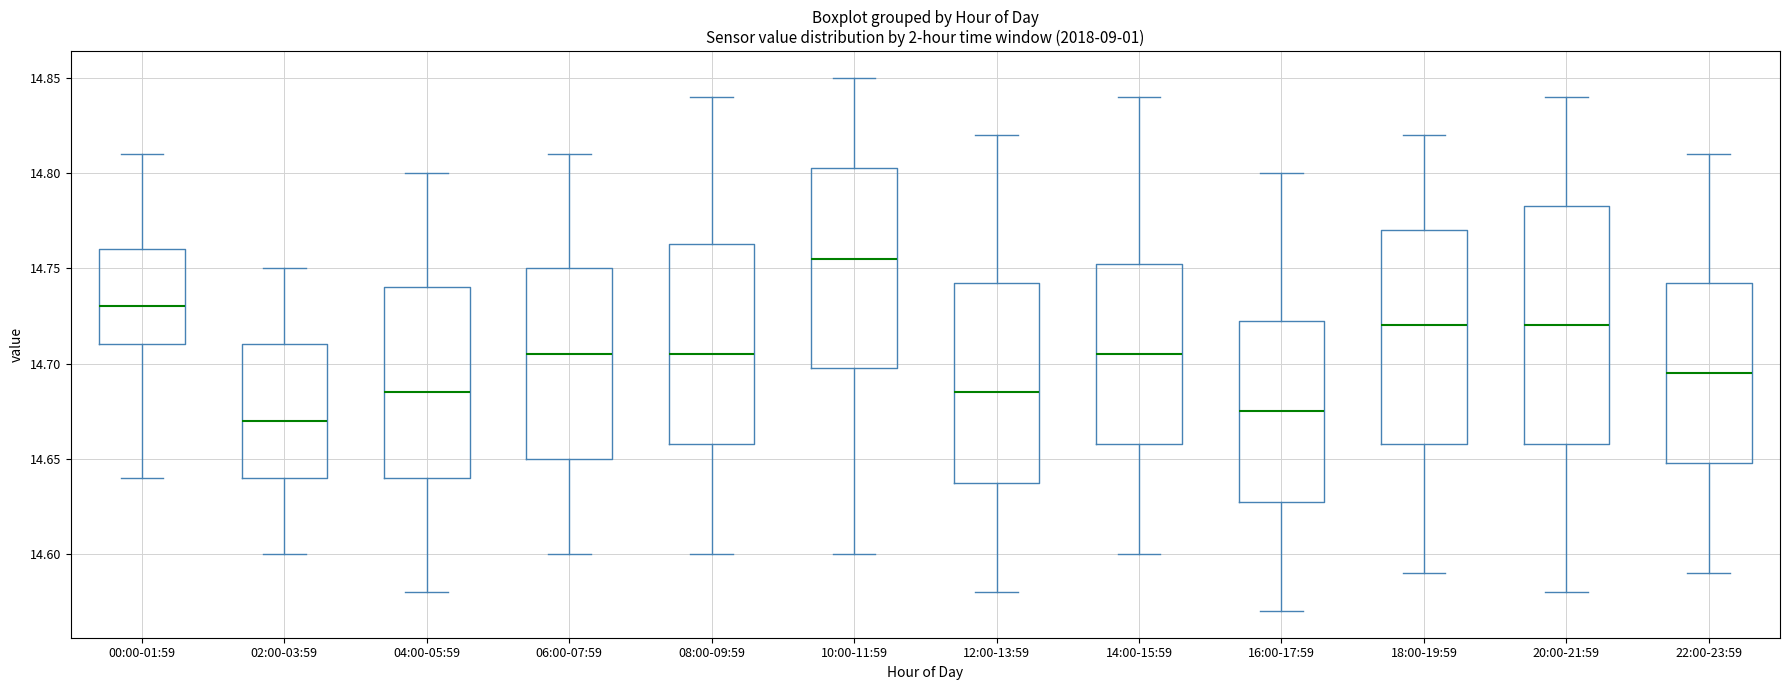

Reading left to right, read every box against the y-axis: the position of its median line, the range the box covers, and the ends of its whiskers. The values are not printed on the chart, so give them approximately, as read against the axis.

00:00-01:59: median 14.730, box 14.710 to 14.760, whiskers 14.640 to 14.810
02:00-03:59: median 14.670, box 14.640 to 14.710, whiskers 14.600 to 14.750
04:00-05:59: median 14.685, box 14.640 to 14.740, whiskers 14.580 to 14.800
06:00-07:59: median 14.705, box 14.650 to 14.750, whiskers 14.600 to 14.810
08:00-09:59: median 14.705, box 14.660 to 14.765, whiskers 14.600 to 14.840
10:00-11:59: median 14.755, box 14.700 to 14.805, whiskers 14.600 to 14.850
12:00-13:59: median 14.685, box 14.640 to 14.745, whiskers 14.580 to 14.820
14:00-15:59: median 14.705, box 14.660 to 14.755, whiskers 14.600 to 14.840
16:00-17:59: median 14.675, box 14.630 to 14.725, whiskers 14.570 to 14.800
18:00-19:59: median 14.720, box 14.660 to 14.770, whiskers 14.590 to 14.820
20:00-21:59: median 14.720, box 14.660 to 14.785, whiskers 14.580 to 14.840
22:00-23:59: median 14.695, box 14.650 to 14.745, whiskers 14.590 to 14.810